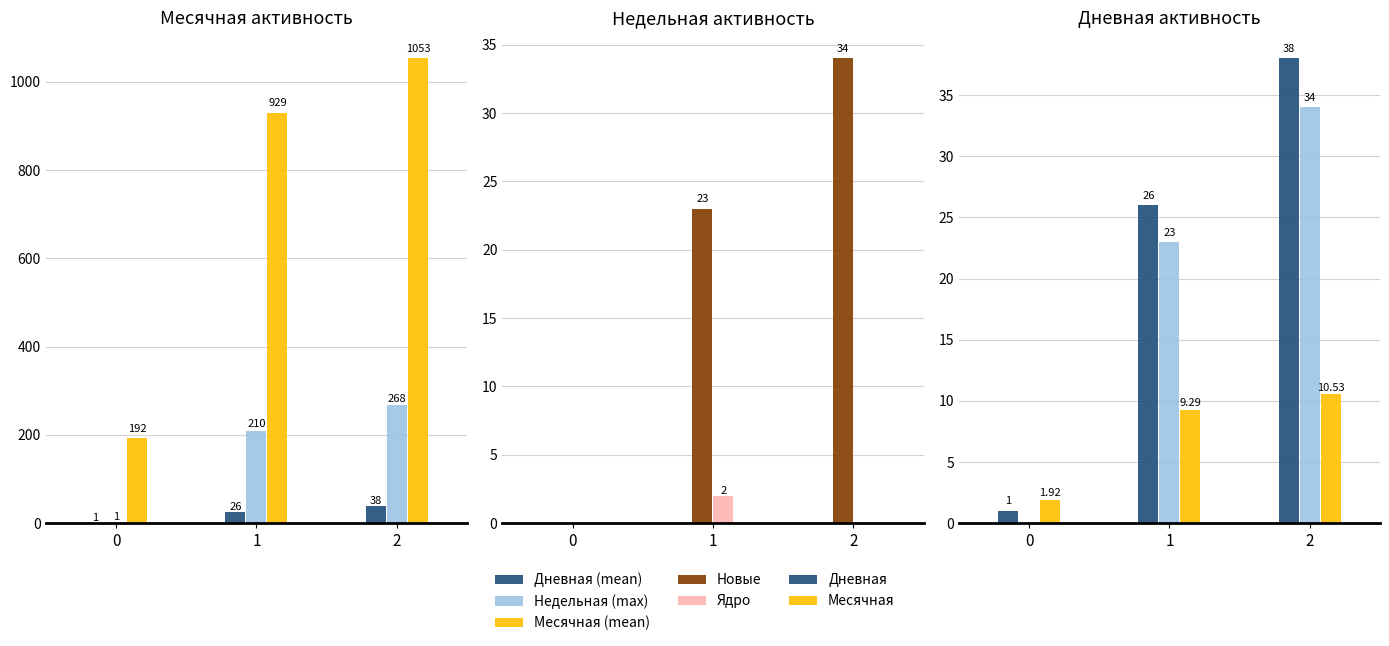

What is the sum of the Ядро values at 2024-04 and 2024-01?

1